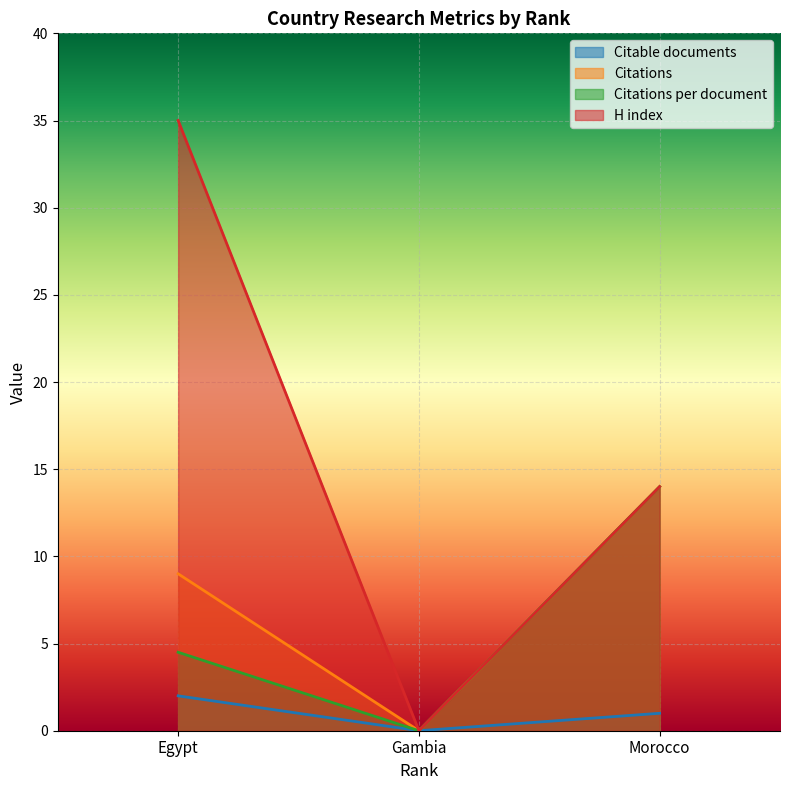

Reading left to right, list all the values displayed in this chart.

Citable documents: Egypt=2.0	Gambia=0.0	Morocco=1.0
Citations: Egypt=9.0	Gambia=0.0	Morocco=14.0
Citations per document: Egypt=4.5	Gambia=0.0	Morocco=14.0
H index: Egypt=35.0	Gambia=0.0	Morocco=14.0